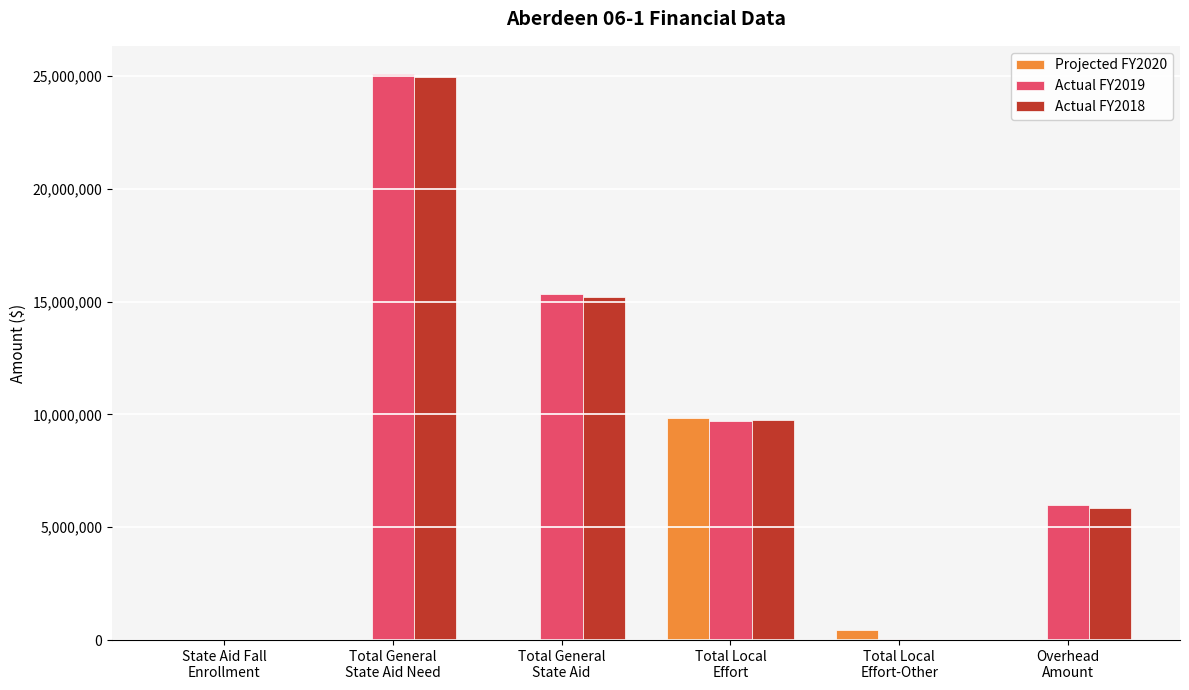

What is the sum of all Actual FY2018 values?

55777943.2